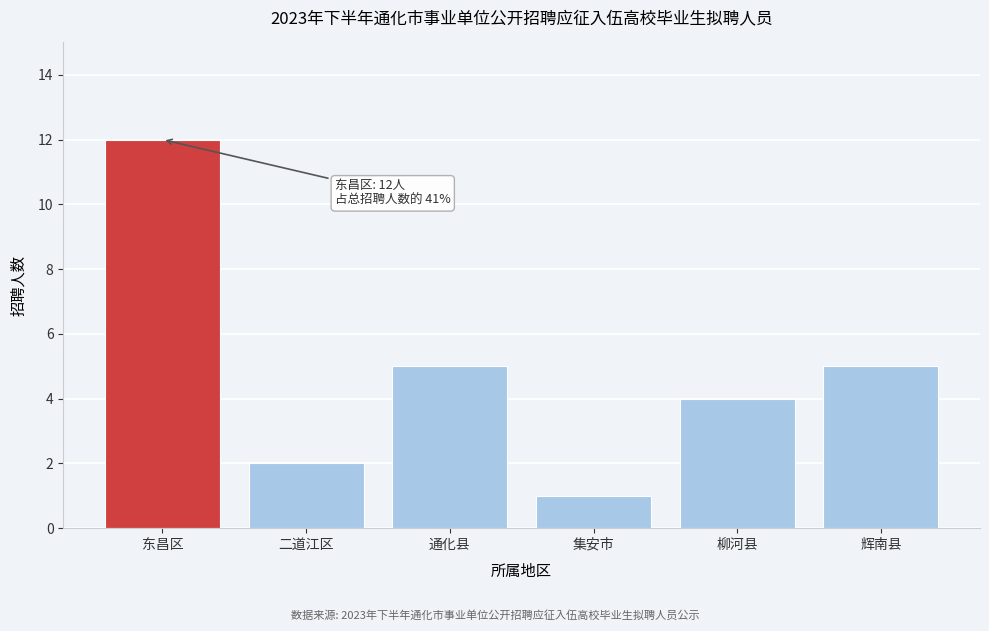

Reading left to right, what are all the values shown in this chart?

12	2	5	1	4	5